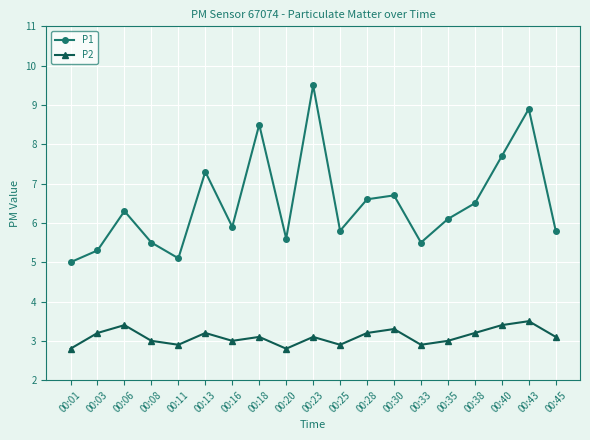

Which series has the largest total across all categories?

P1